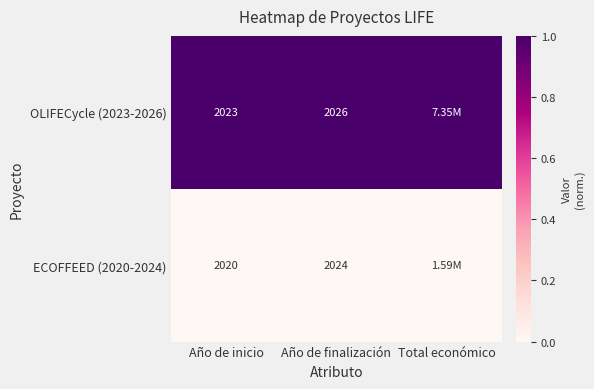

What is the total value across all series at Año de finalización?

4050